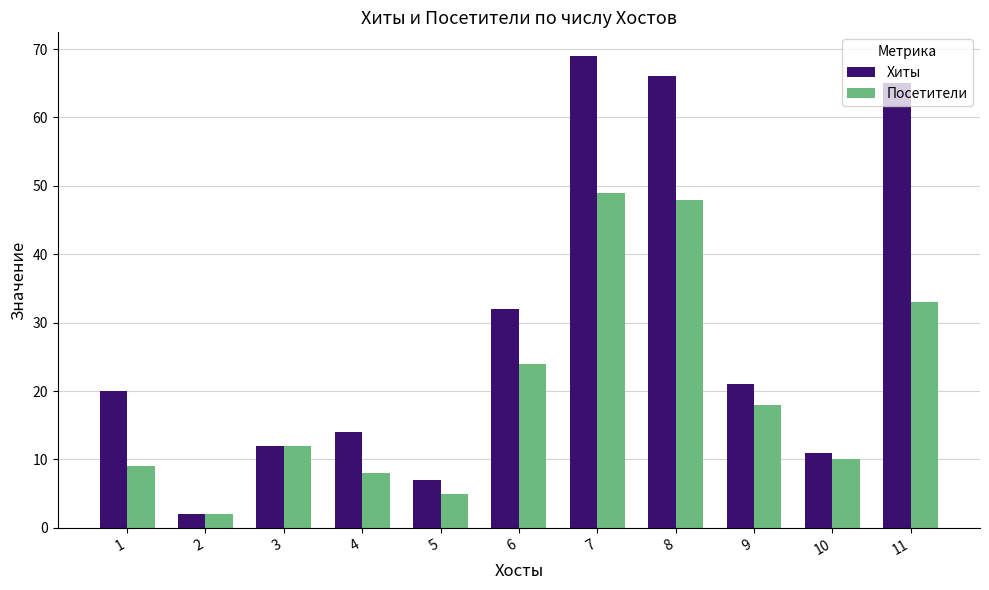

At which category does the chart reach its minimum across all series?

2